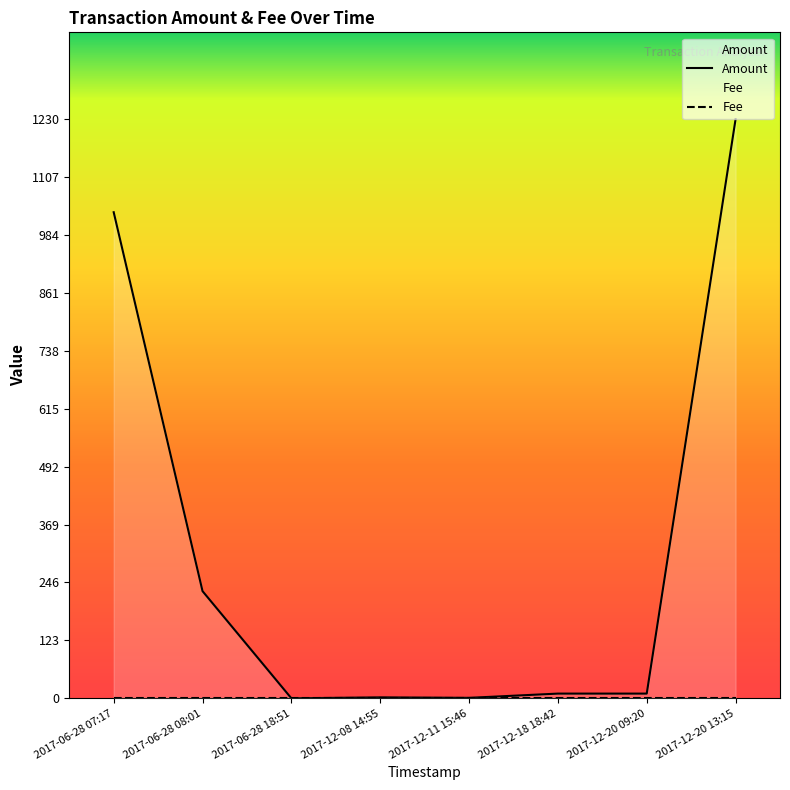

The value of Amount at 2017-12-20 13:15 is 1230.0. True or false?

True